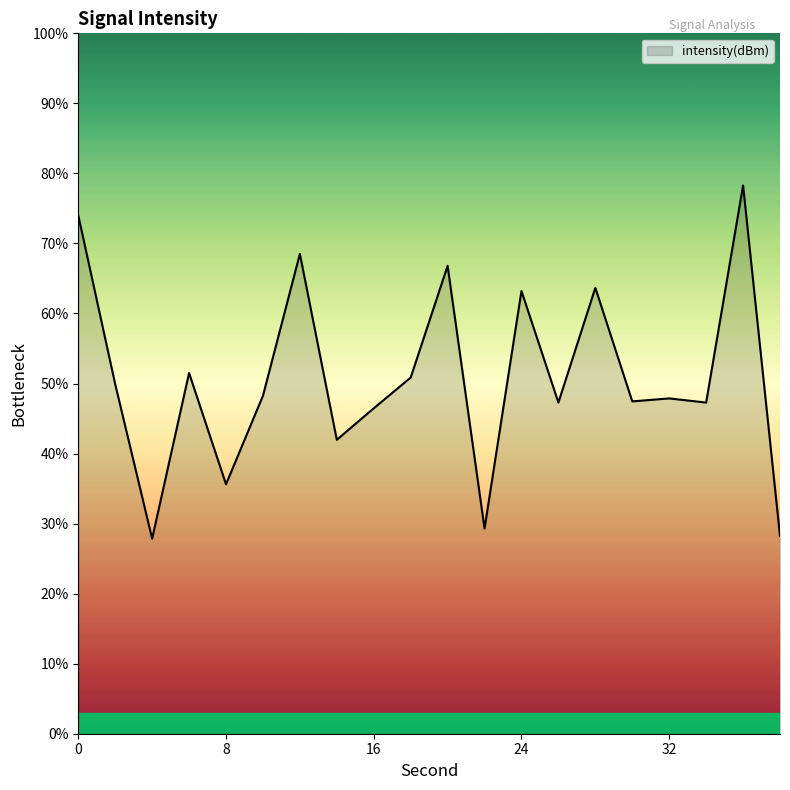

Does the chart display data point markers on the line(s)?

No